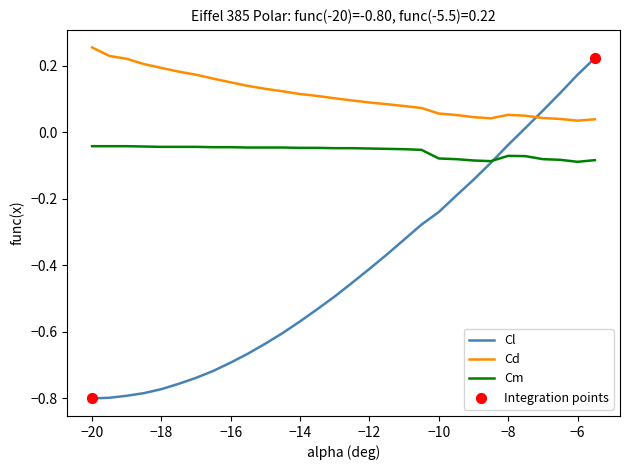

True or false: Cm and Cd cross at least once.

False